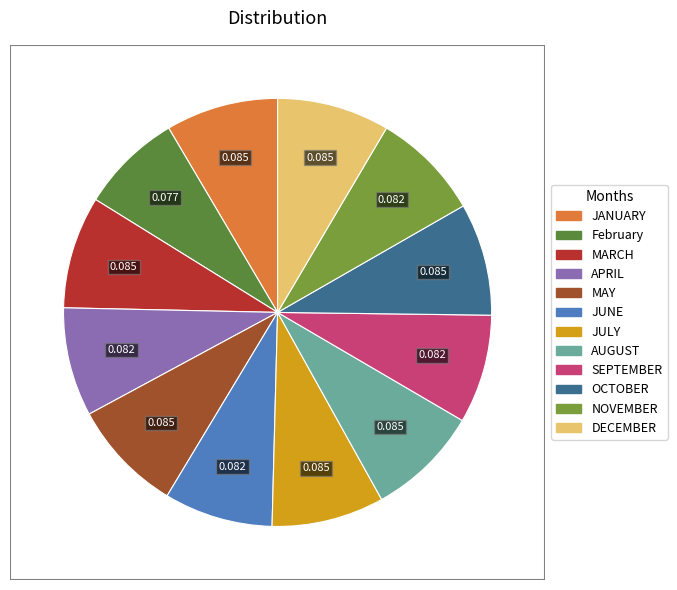

Count the number of slices in the pie.

12